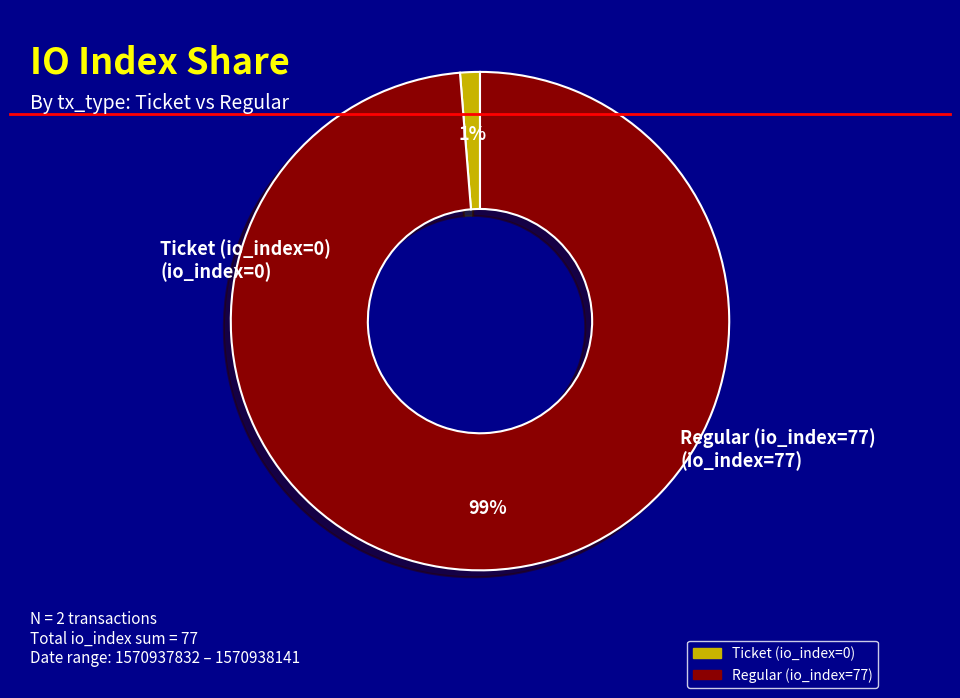

Is there a majority slice in this chart?

Yes